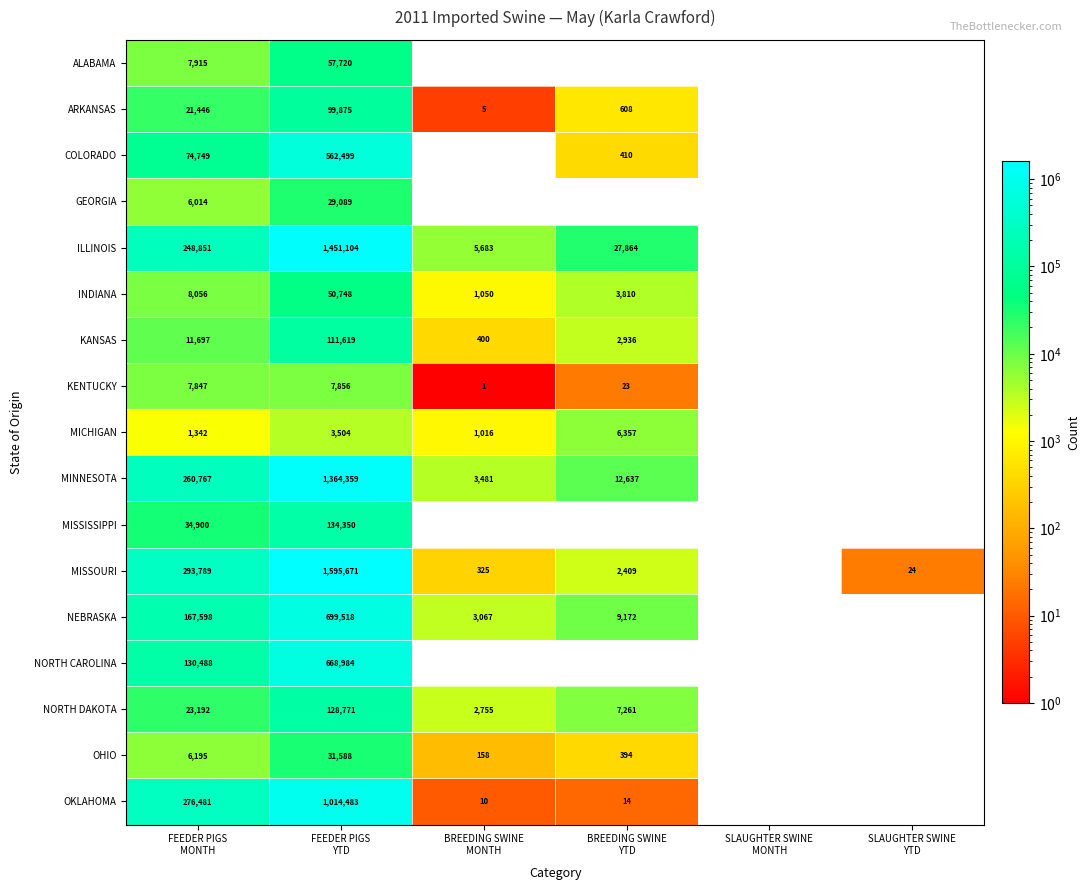

Which series has the widest spread of values?

MISSOURI